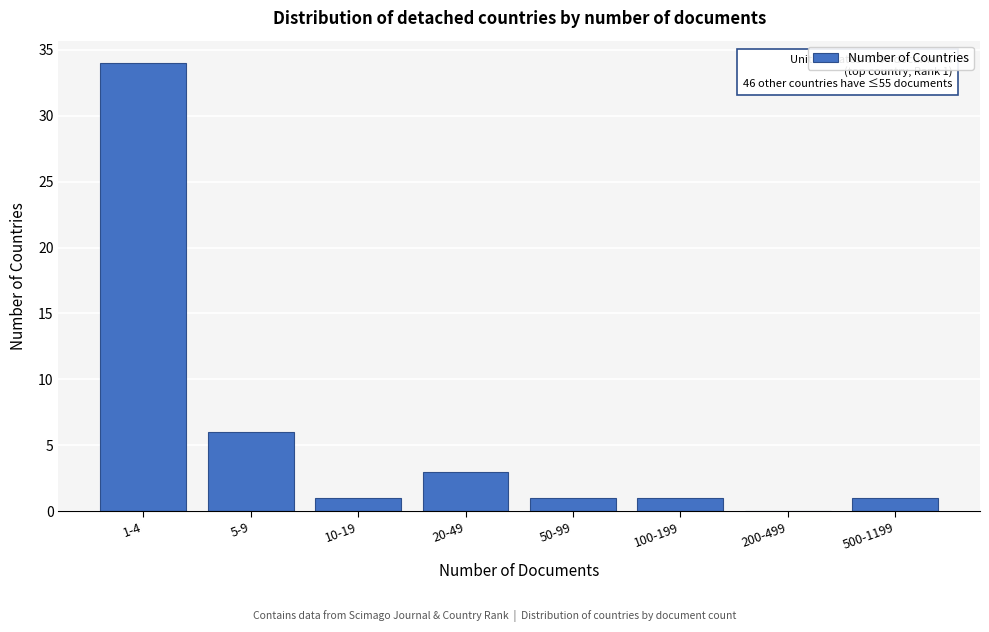

Reading right to left, what are all the values shown in this chart?

500-1199=1	200-499=0	100-199=1	50-99=1	20-49=3	10-19=1	5-9=6	1-4=34